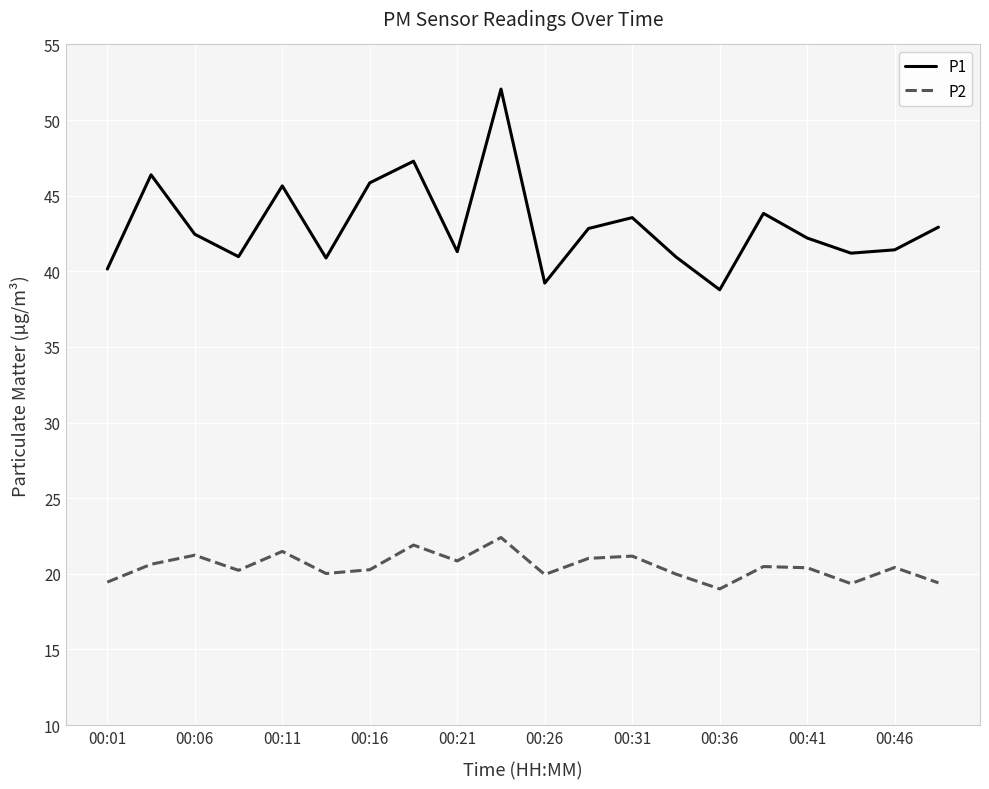

True or false: P2 and P1 cross at least once.

False